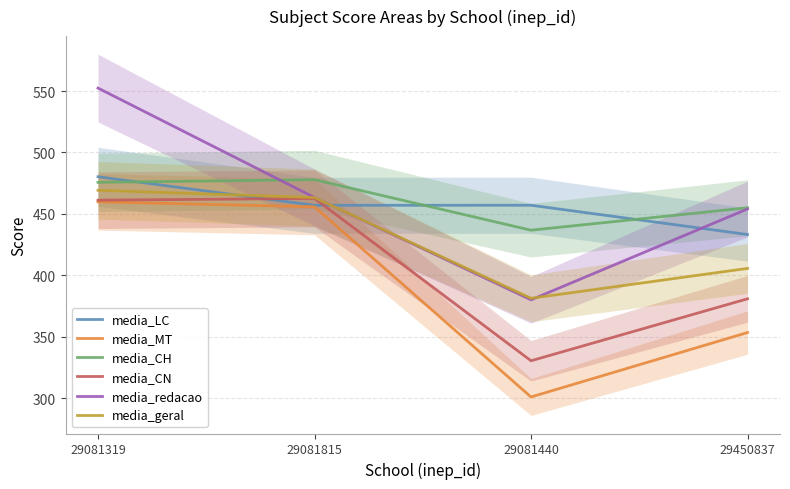

List the series in order of their peak value, lowest first.

media_MT, media_CN, media_geral, media_CH, media_LC, media_redacao